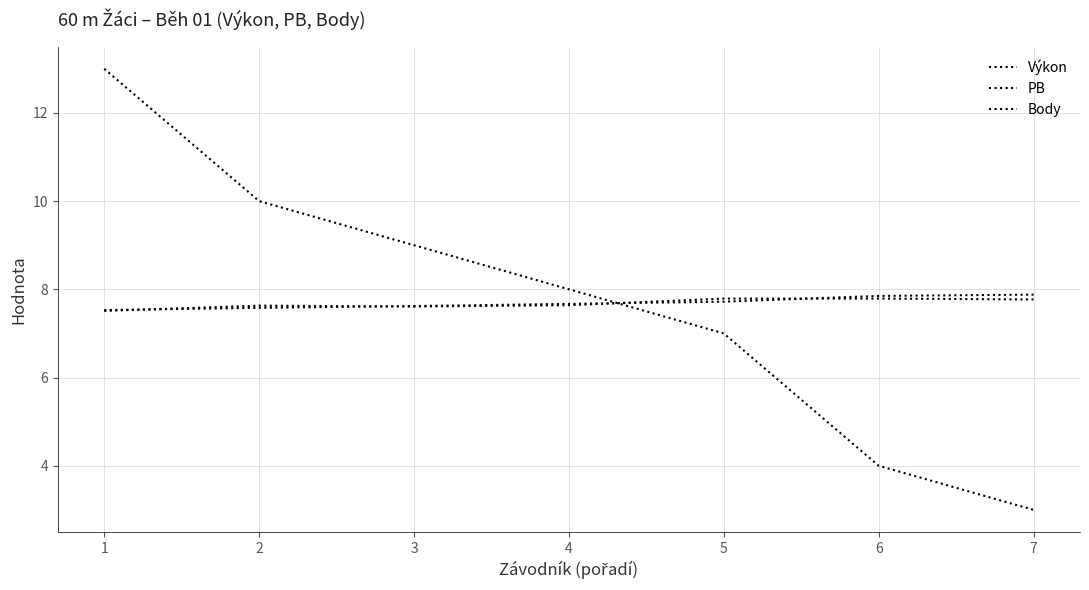

After their last crossing, which series has the higher values: Výkon or Body?

Výkon